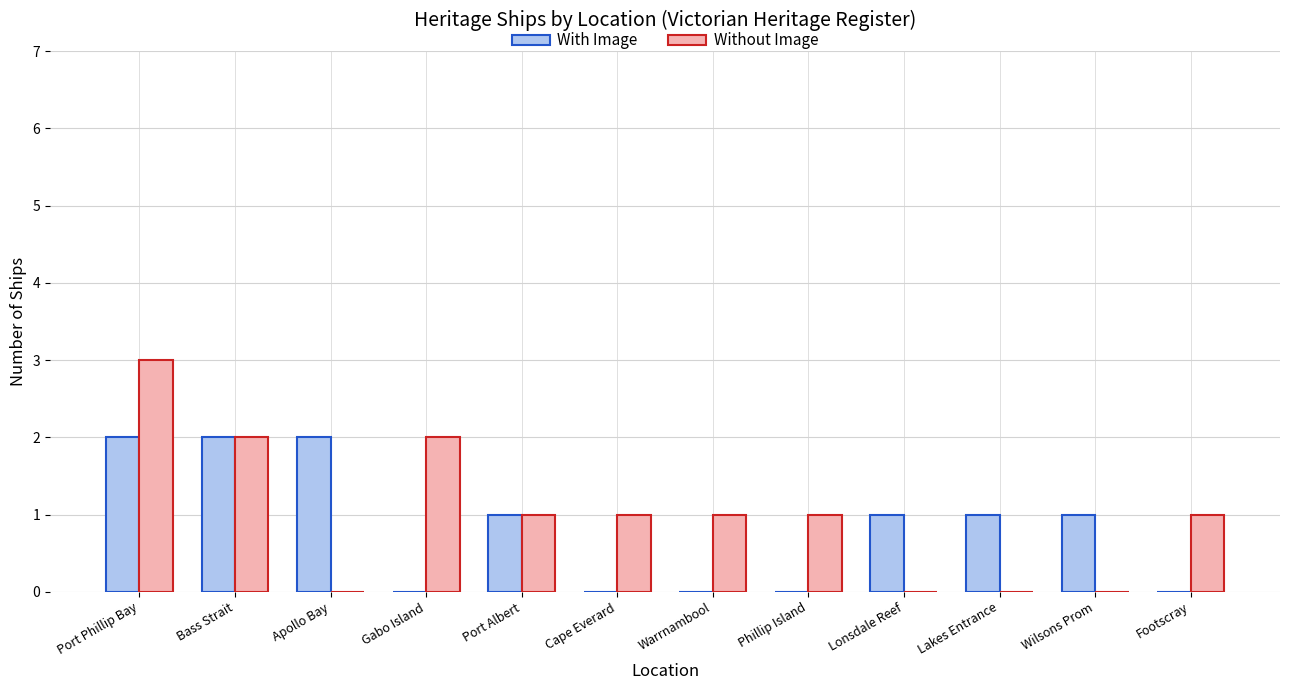

What is the sum of all With Image values?

10